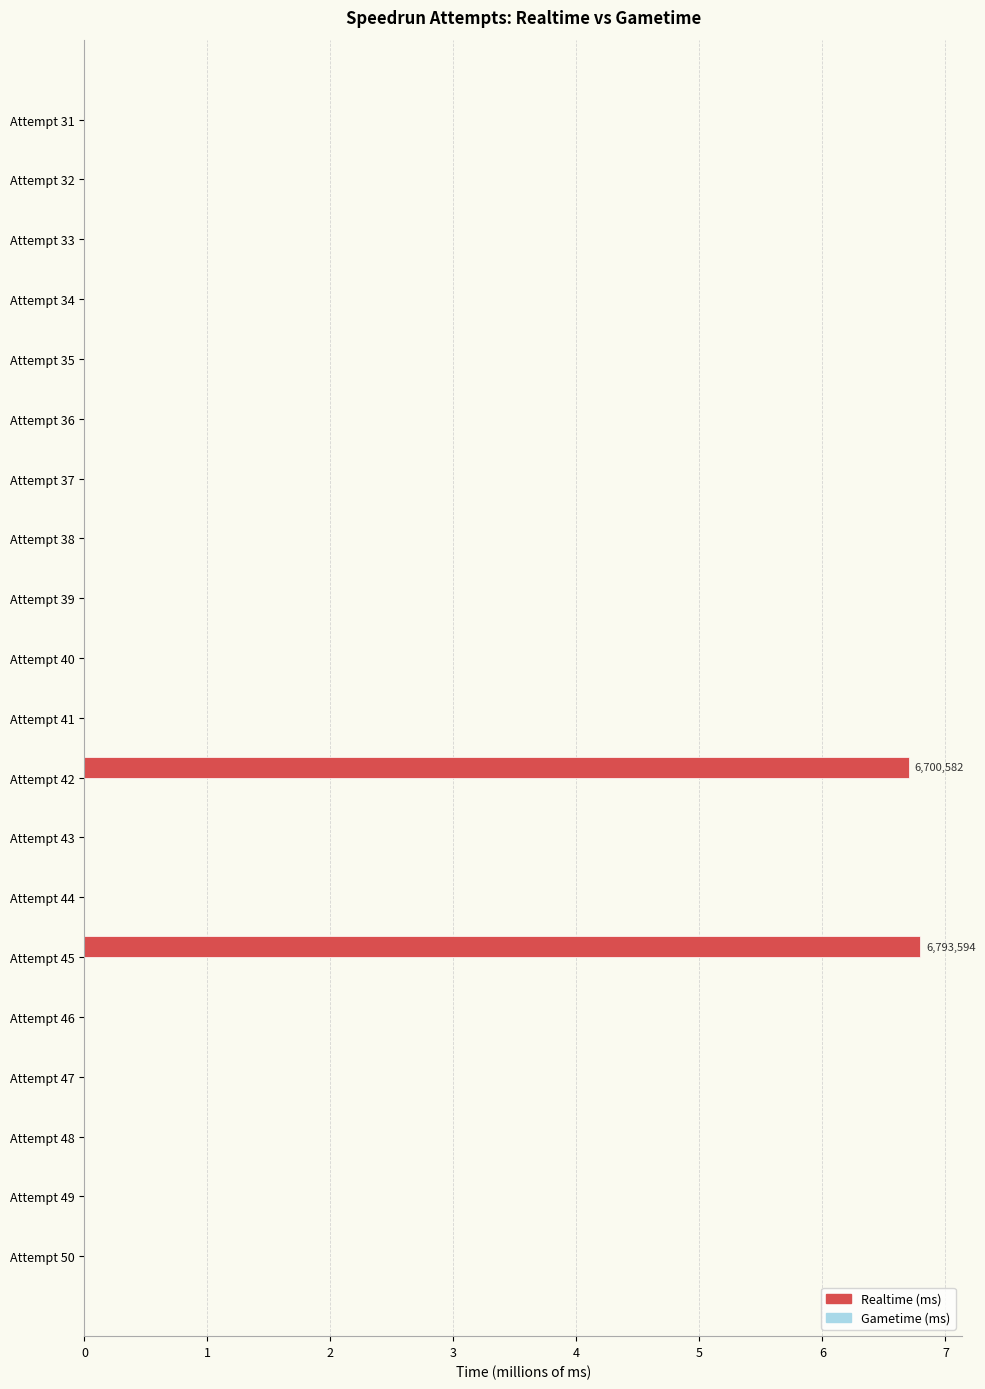

What is the change in value from Attempt 45 to Attempt 39?

-6.8